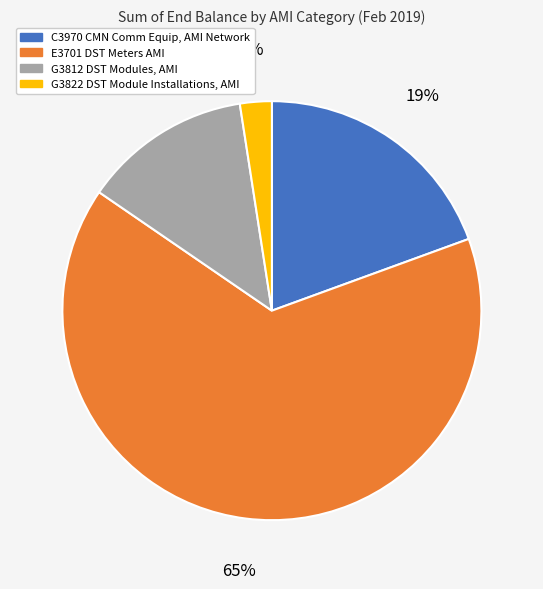

How many slices are in this pie chart?

4